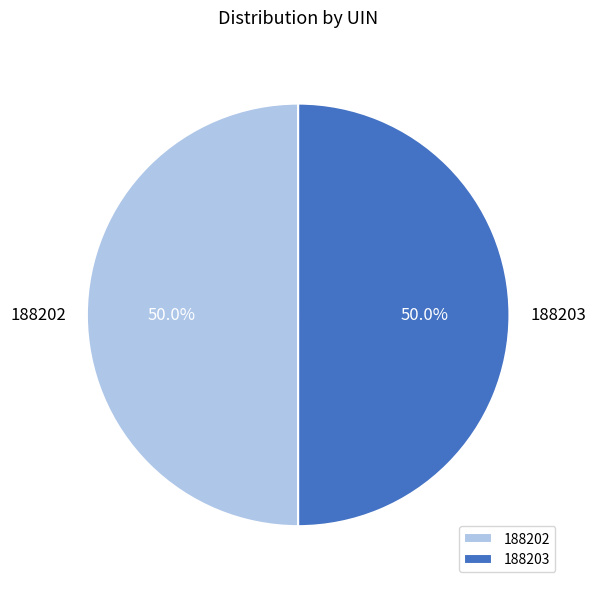

The 188202 slice represents 50% of the pie. True or false?

True